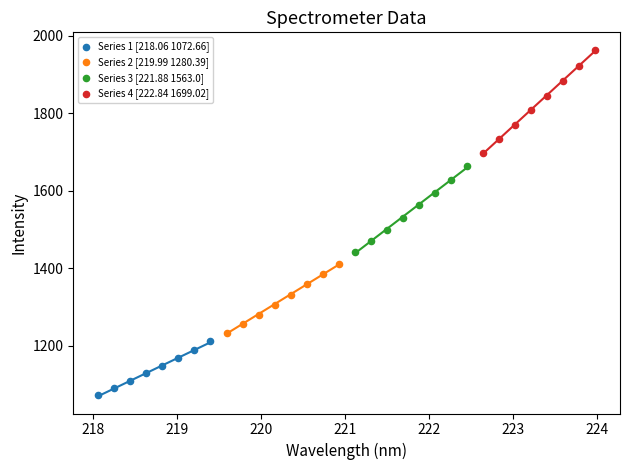

Which series has the widest spread of Y values?

Series 4 [222.84 1699.02]